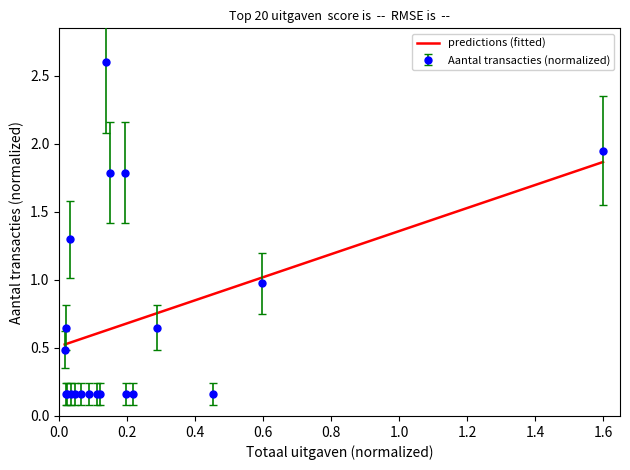

Does the chart have visible grid lines?

No